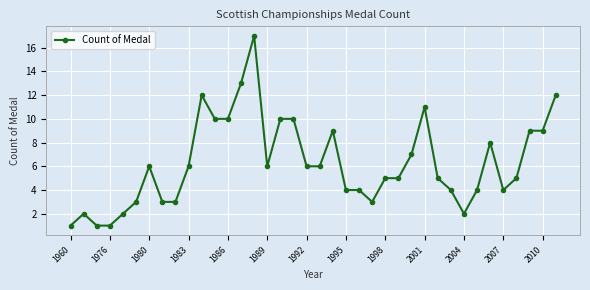

What is the greatest value displayed?

17